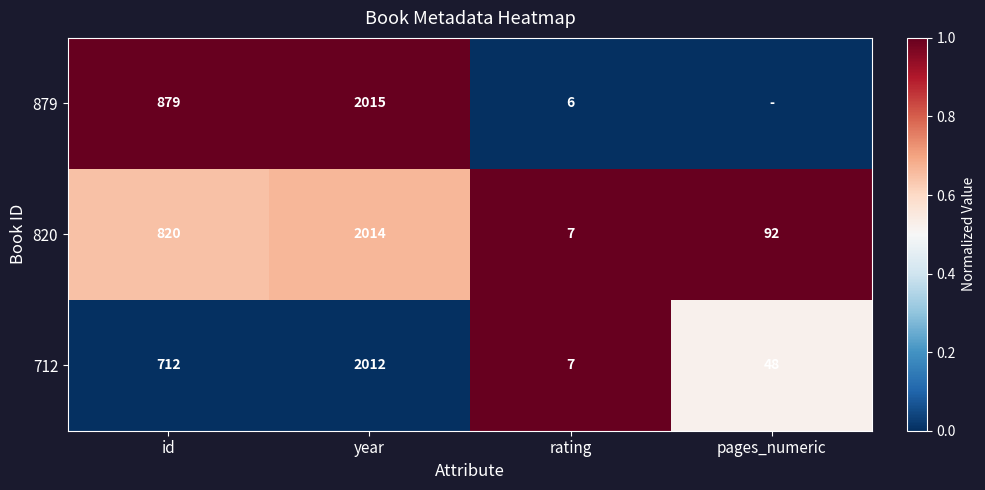

What is the maximum value shown in the chart?

1.0